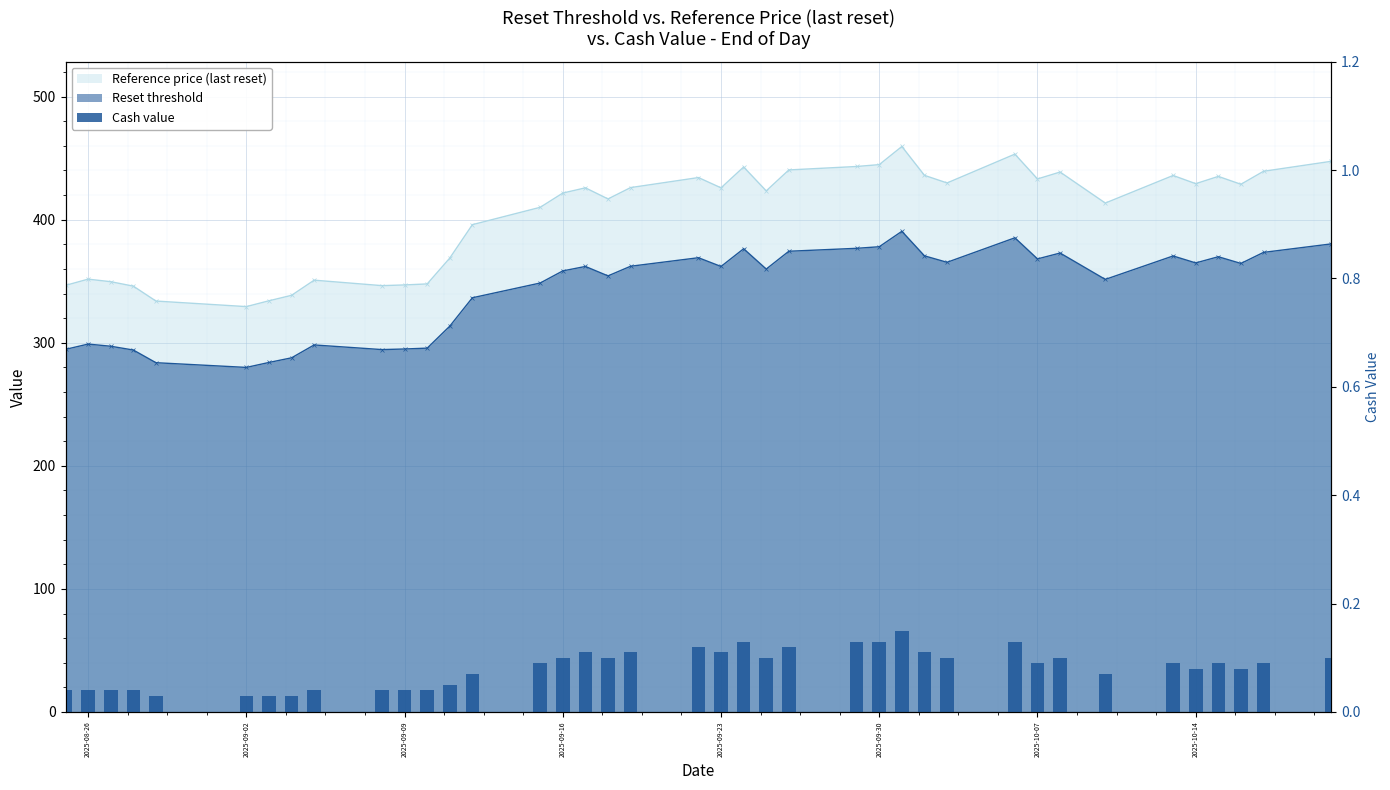

What is the difference between the second highest and minimum values?

0.1